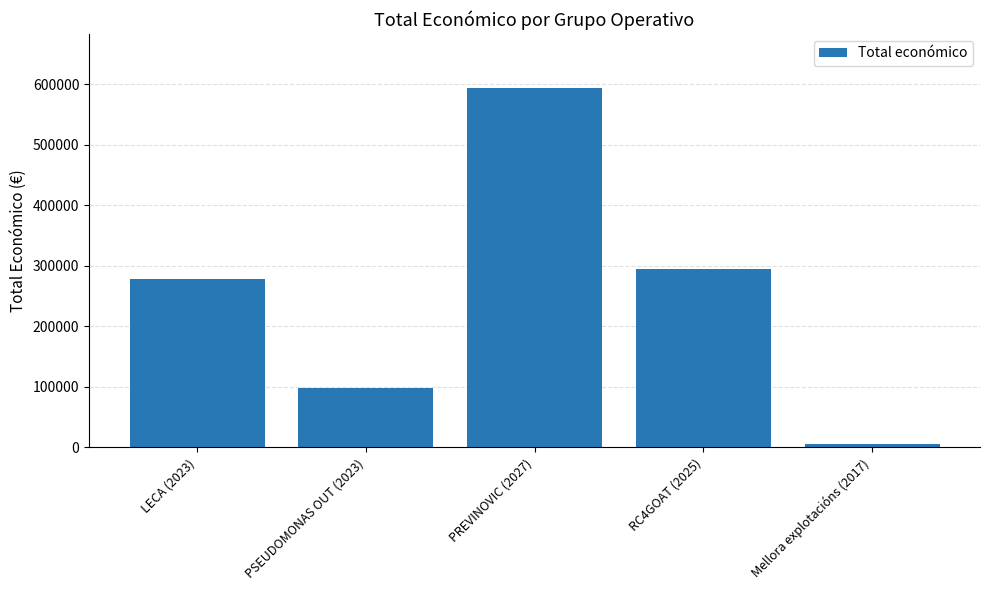

What is the difference between the second highest and minimum values?

289224